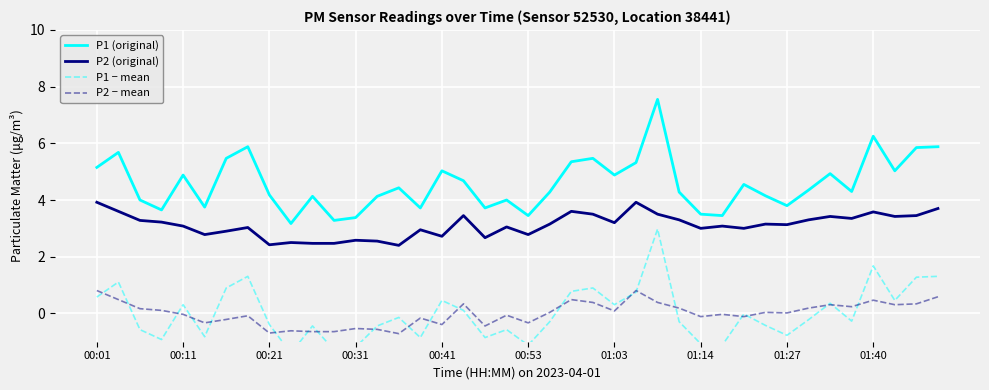

At how many categories does at least one series exceed 6?

2